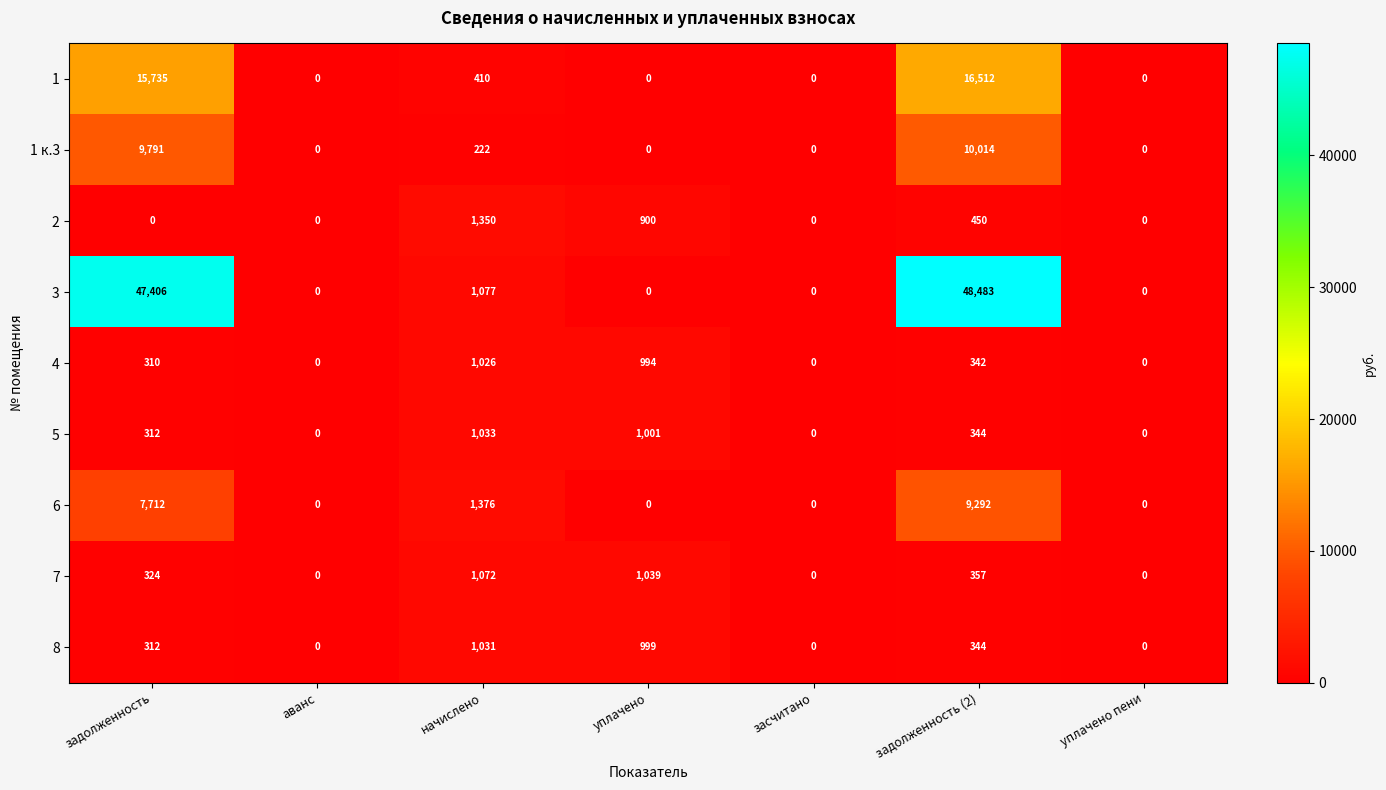

Which series has the largest total across all categories?

3